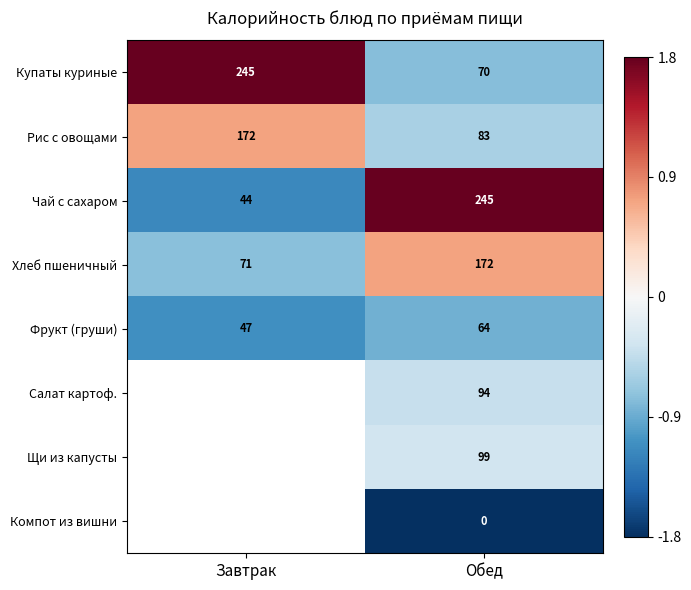

What is the sum of the Чай с сахаром values at Завтрак and Обед?

289.0